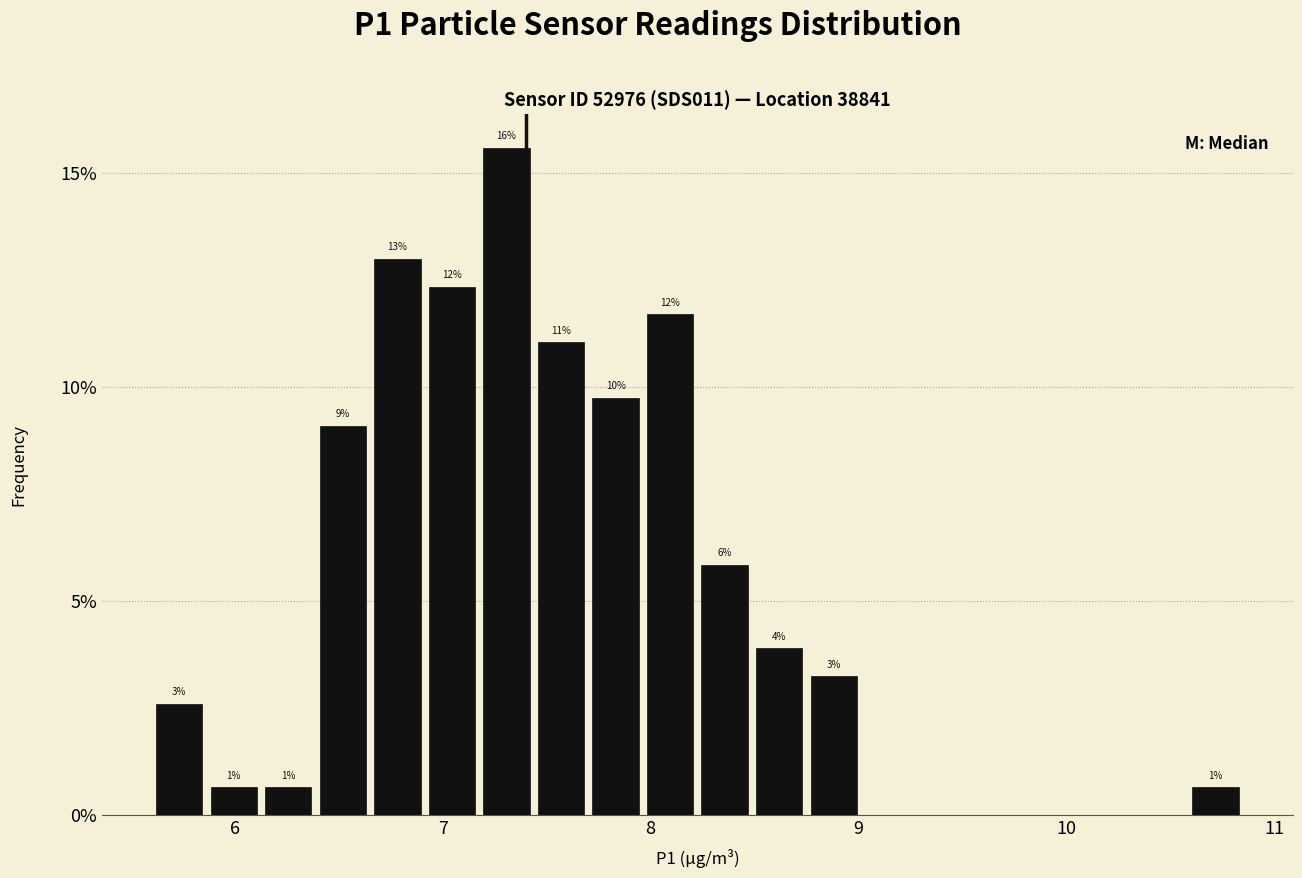

Around what value on the x-axis is the tallest bar? Give the approximate position of its centre, as read against the axis.

7.3